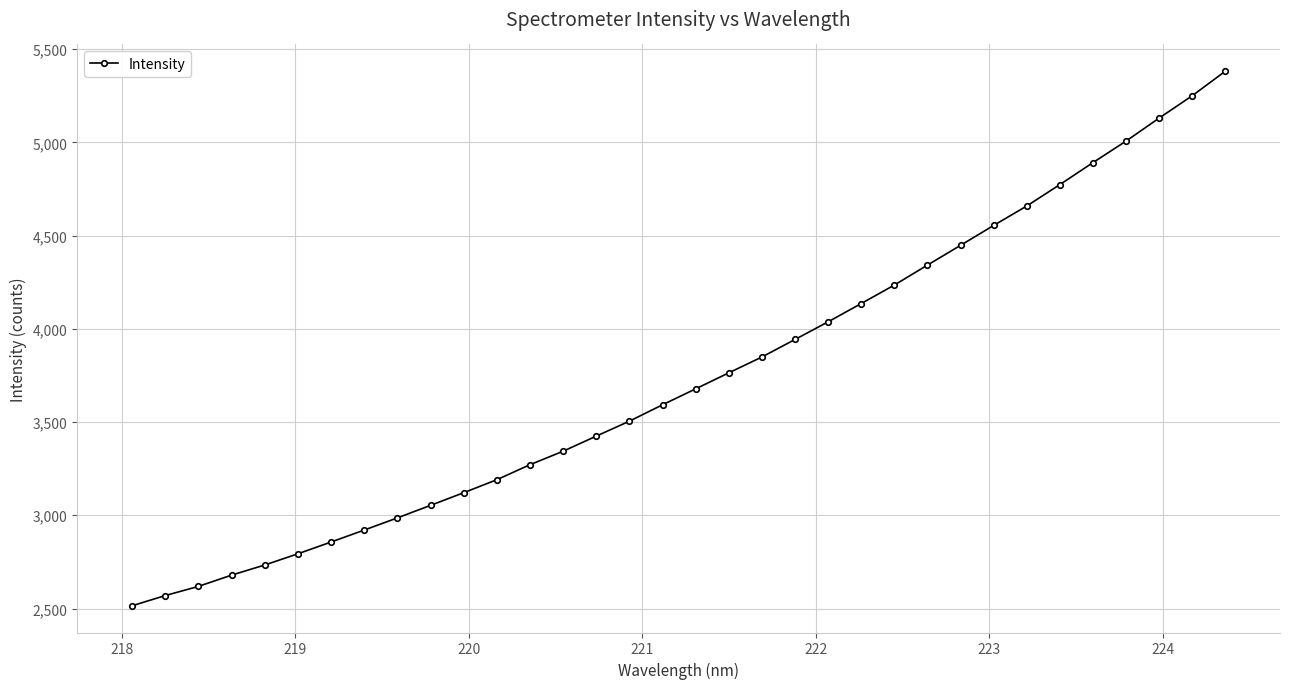

What is the value of the 31st point from the left?

5006.7